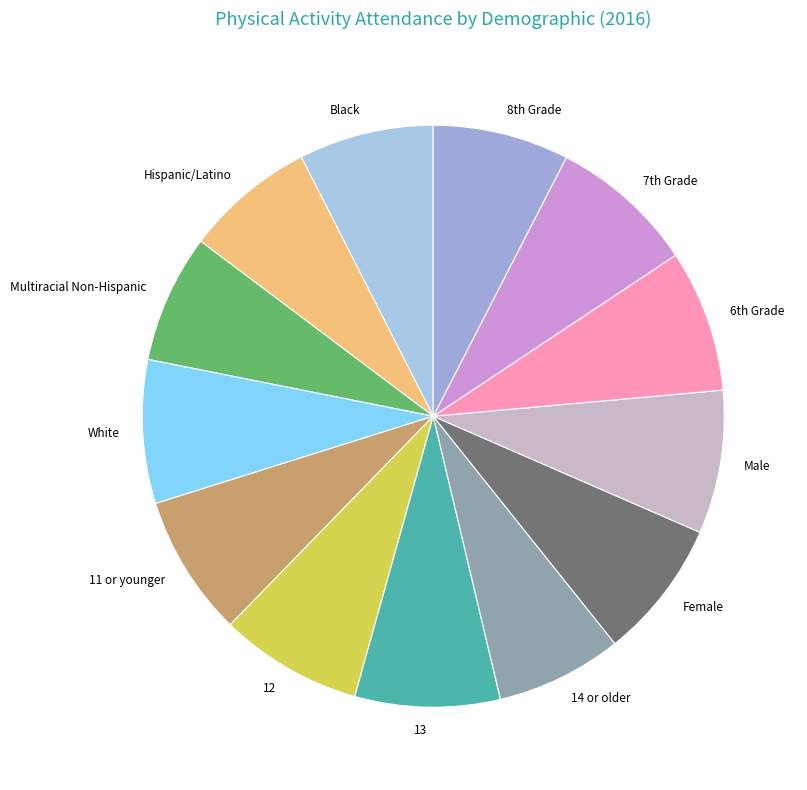

Does any single category account for the majority?

No